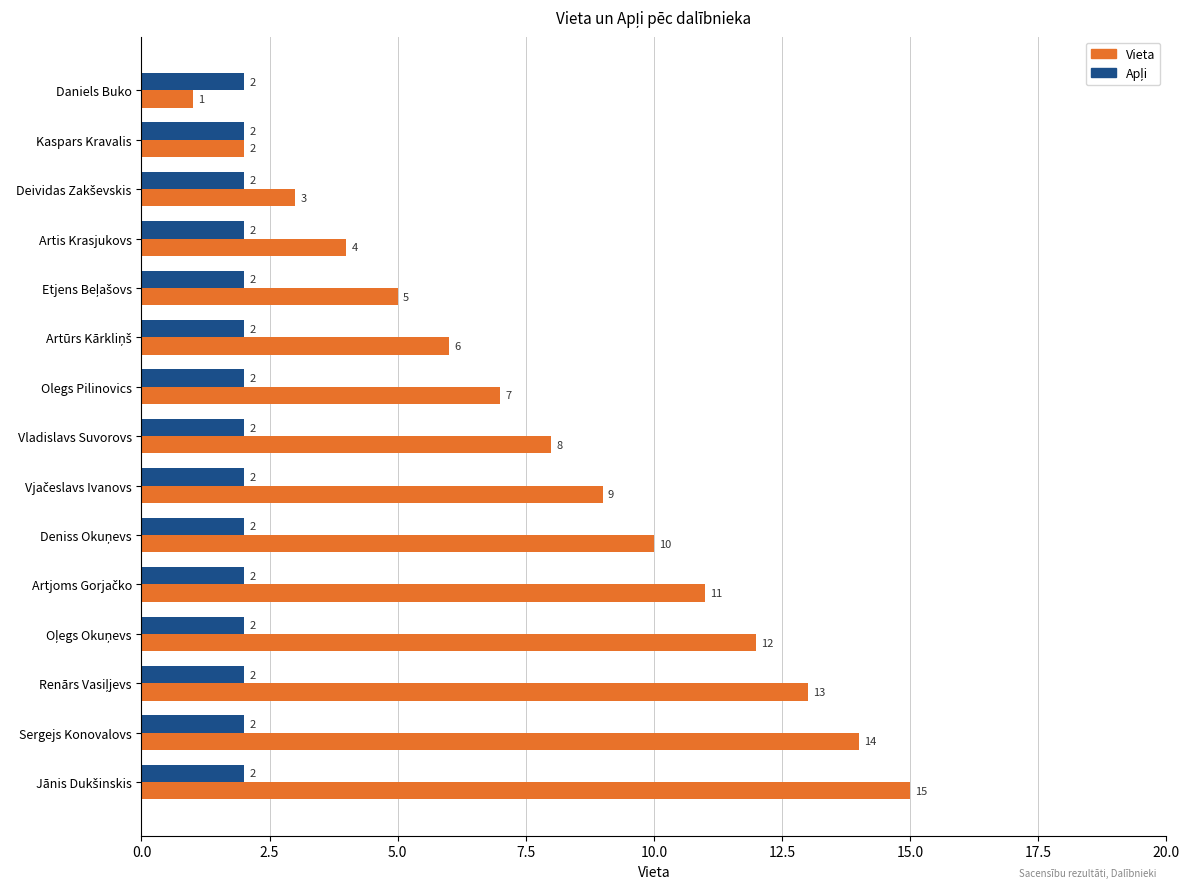

Which series has the largest total across all categories?

Vieta